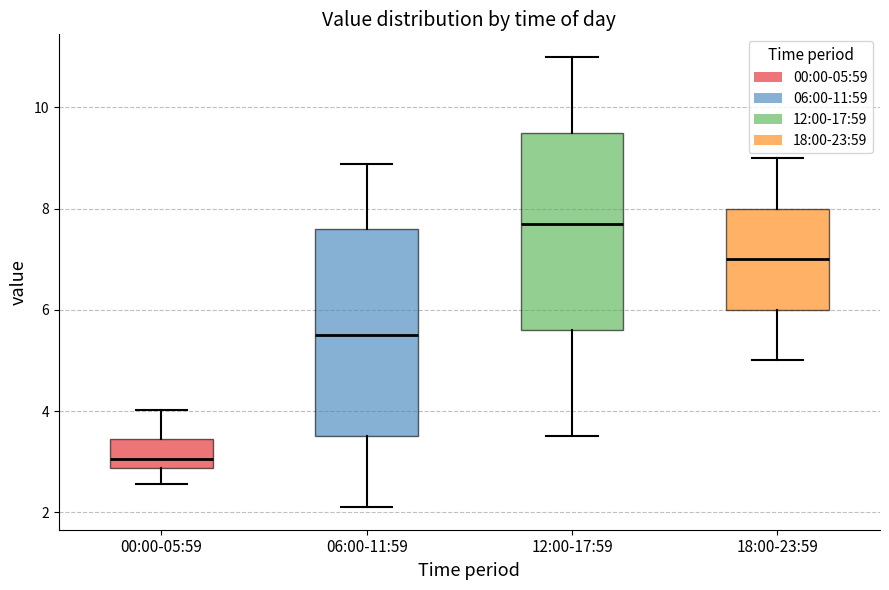

Reading left to right, read every box against the y-axis: the position of its median line, the range the box covers, and the ends of its whiskers. The values are not printed on the chart, so give them approximately, as read against the axis.

00:00-05:59: median 3.0, box 2.8 to 3.4, whiskers 2.6 to 4.0
06:00-11:59: median 5.6, box 3.6 to 7.6, whiskers 2.2 to 8.8
12:00-17:59: median 7.8, box 5.6 to 9.6, whiskers 3.6 to 11.0
18:00-23:59: median 7.0, box 6.0 to 8.0, whiskers 5.0 to 9.0